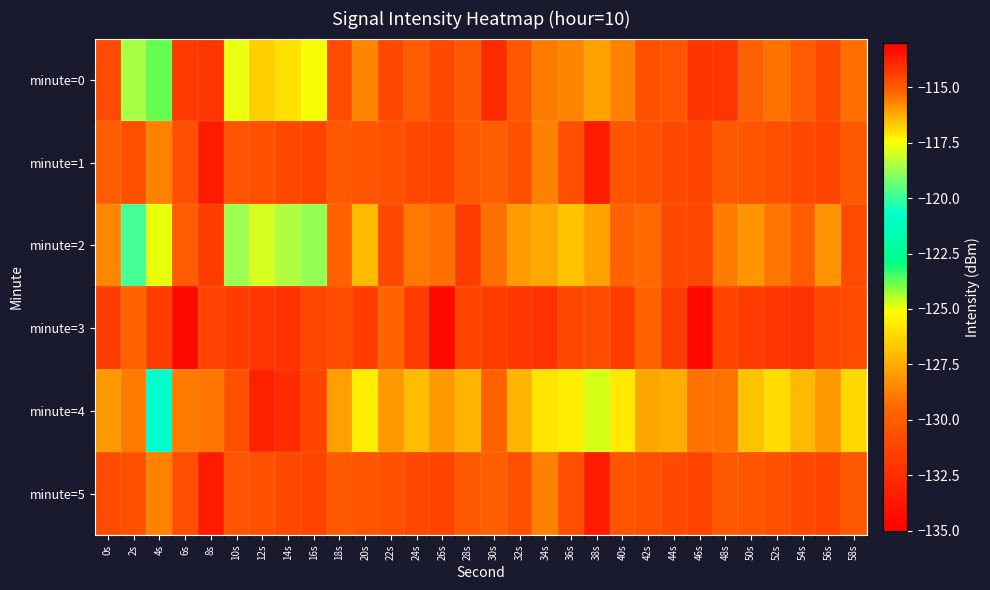

What is the spread (max minus min) of values at 46s?

5.4